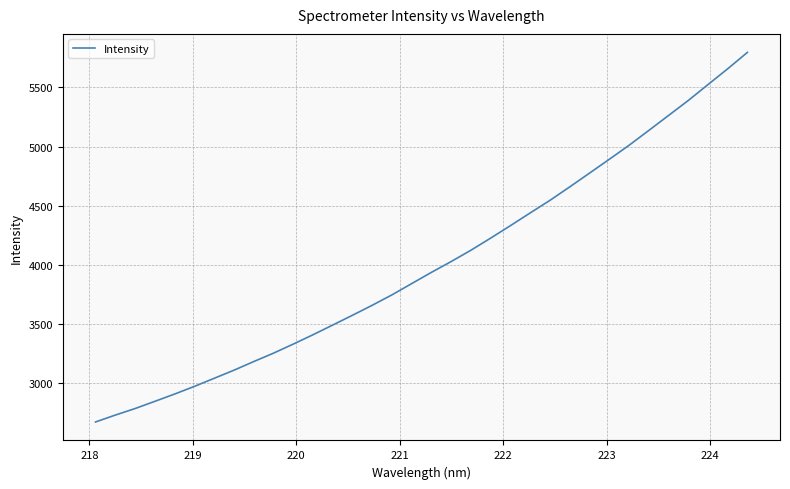

What is the difference between the second highest and minimum values?

2989.5